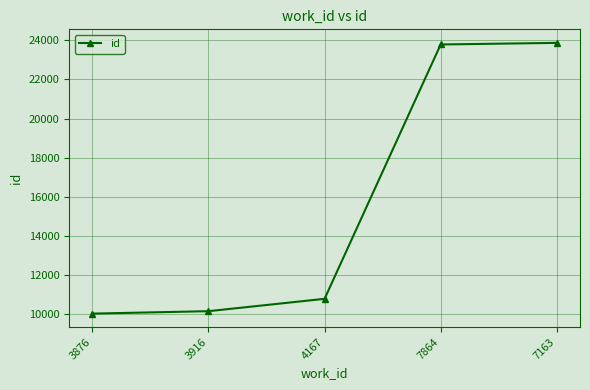

What is the average value?

15729